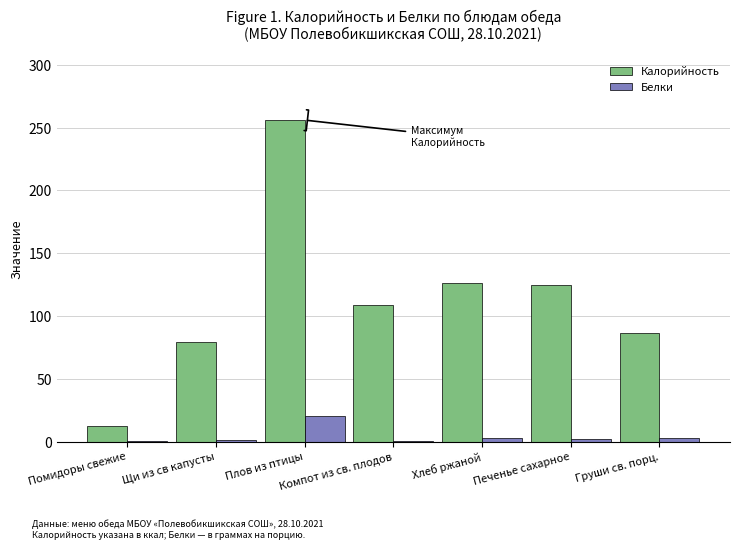

What is the approximate value of Калорийность at Плов из птицы?

256.0